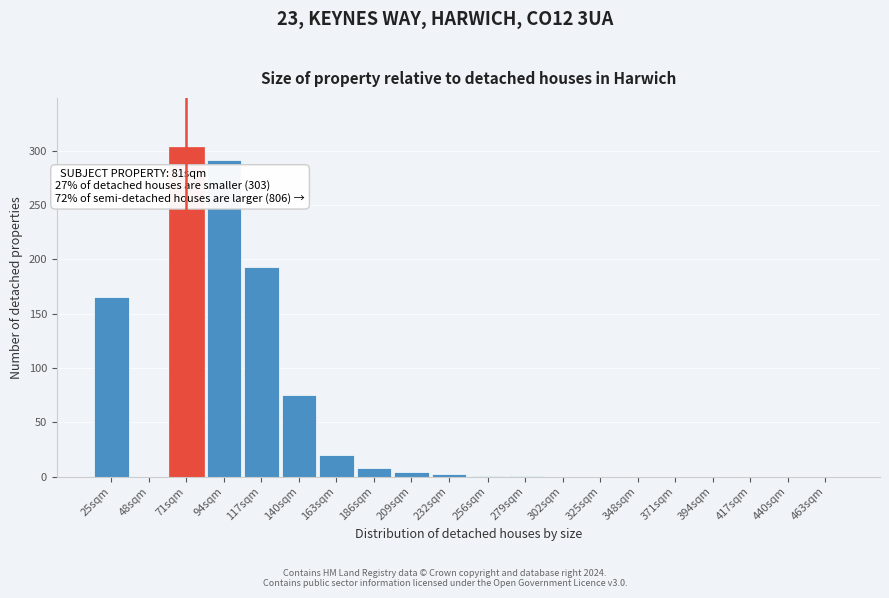

What is the sum of the values at 371sqm and 140sqm?

75